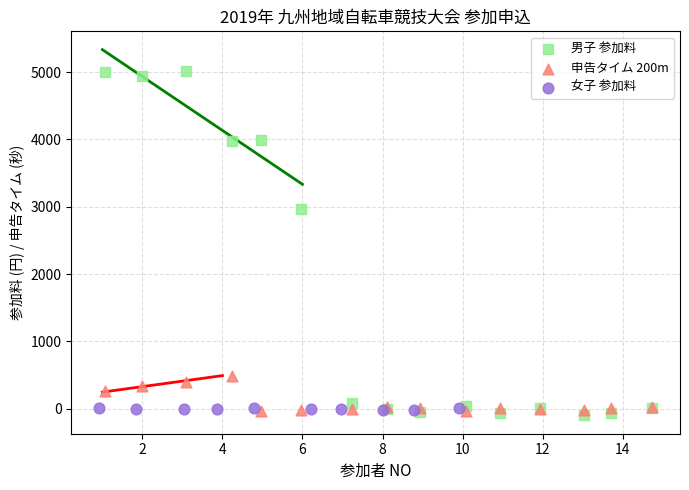

Which series contains the highest Y value?

男子 参加料